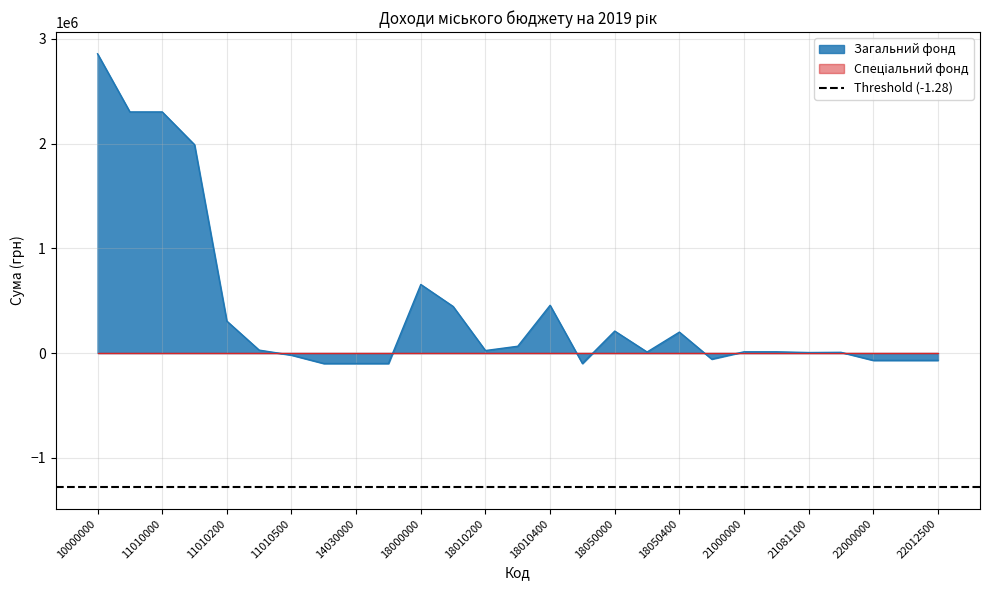

Reading left to right, extract all data points from this chart.

10000000=2858000	11000000=2303000	11010000=2303000	11010100=1990000	11010200=305000	11010400=28000	11010500=-20000	14000000=-100000	14030000=-100000	14031900=-100000	18000000=655000	18010000=445000	18010200=24000	18010300=65000	18010400=456000	18010500=-100000	18050000=210000	18050300=10000	18050400=200000	20000000=-58000	21000000=12000	21080000=12000	21081100=5000	21081500=7000	22000000=-70000	22010000=-70000	22012500=-70000